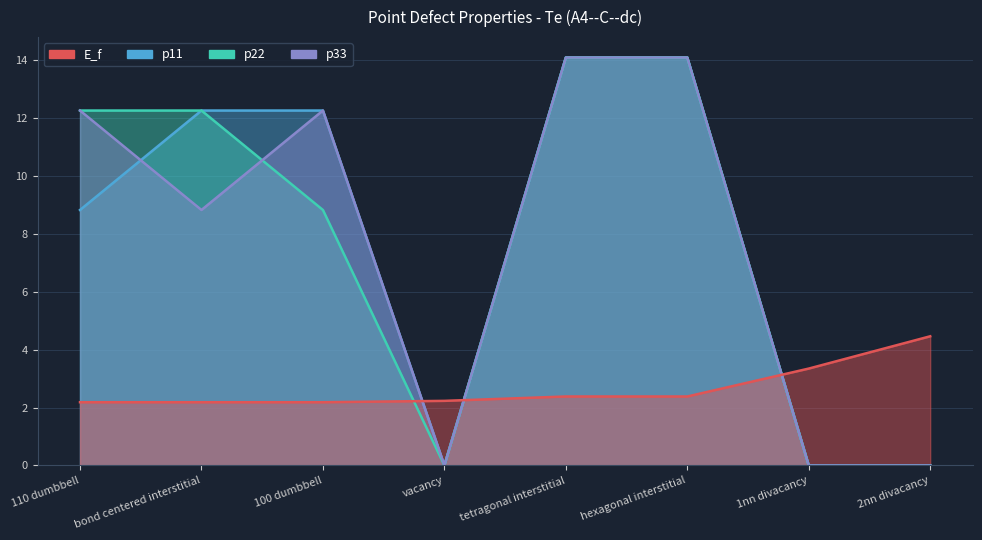

At how many categories does at least one series exceed 12?

5